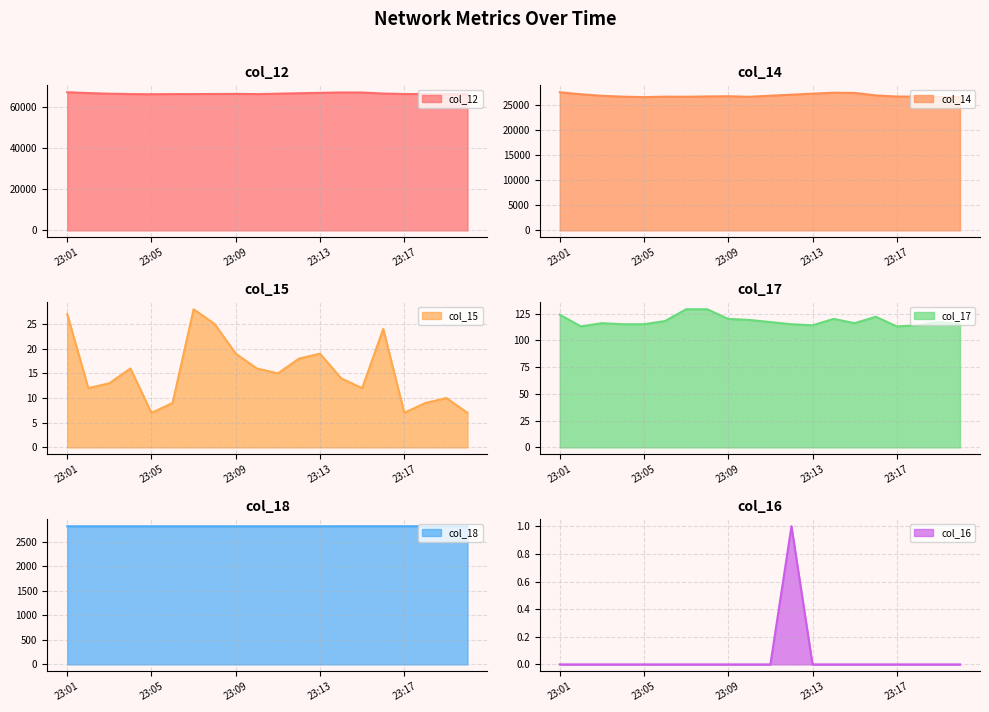

In col_15, how many points are higher than both neighbors (excluding endpoints)?

5